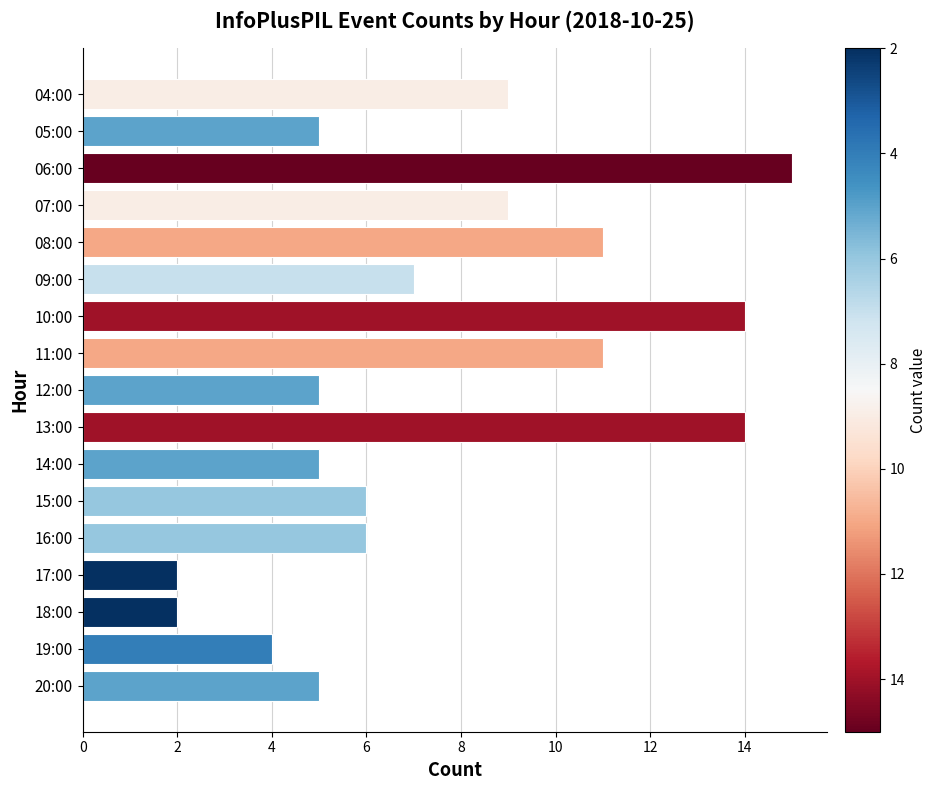

Reading bottom to top, extract all data points from this chart.

5	4	2	2	6	6	5	14	5	11	14	7	11	9	15	5	9